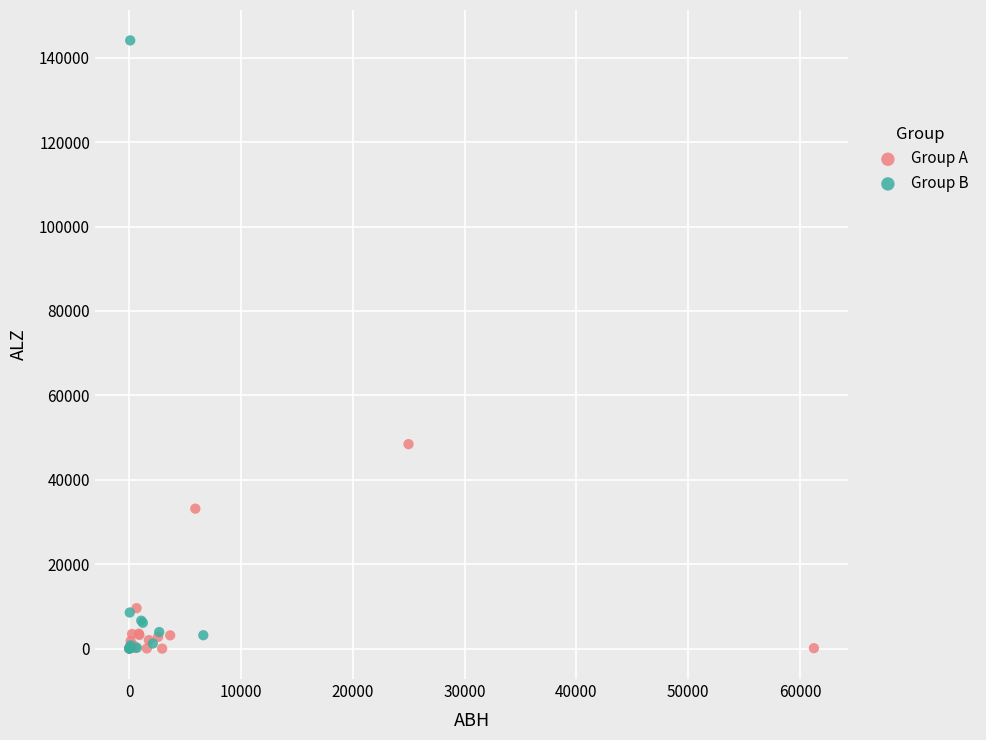

Which series has the largest Y range (max minus min)?

Group B